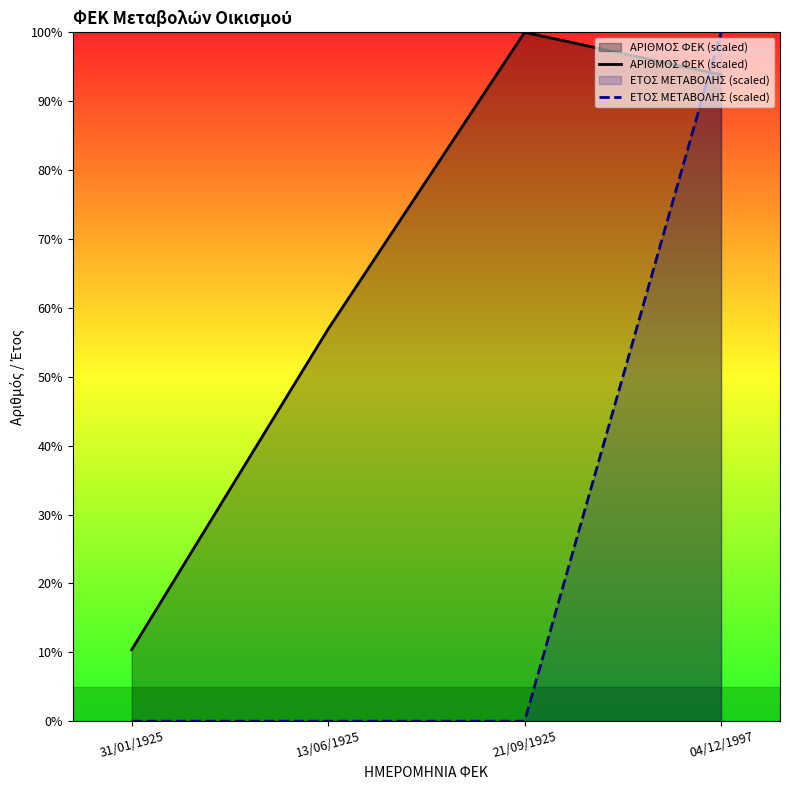

True or false: ΕΤΟΣ ΜΕΤΑΒΟΛΗΣ (scaled) has more than 0 interior local peaks.

False